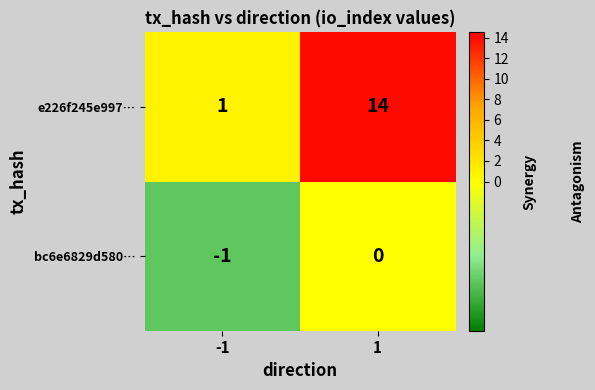

What is the sum of the e226f245e997… values at -1 and 1?

15